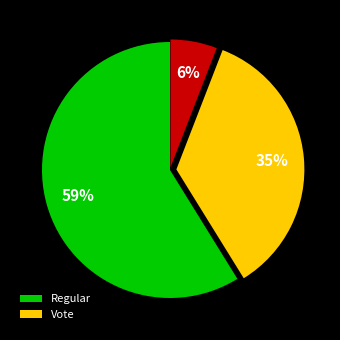

To the nearest percent, what is the difference between the largest and smallest slice percentages?

53%